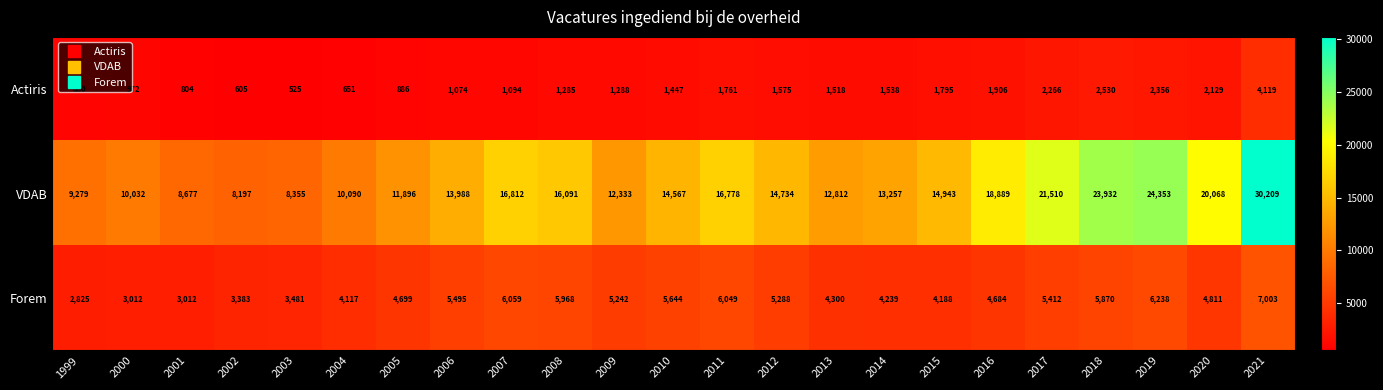

Which category has the highest value in the Actiris series?

2021